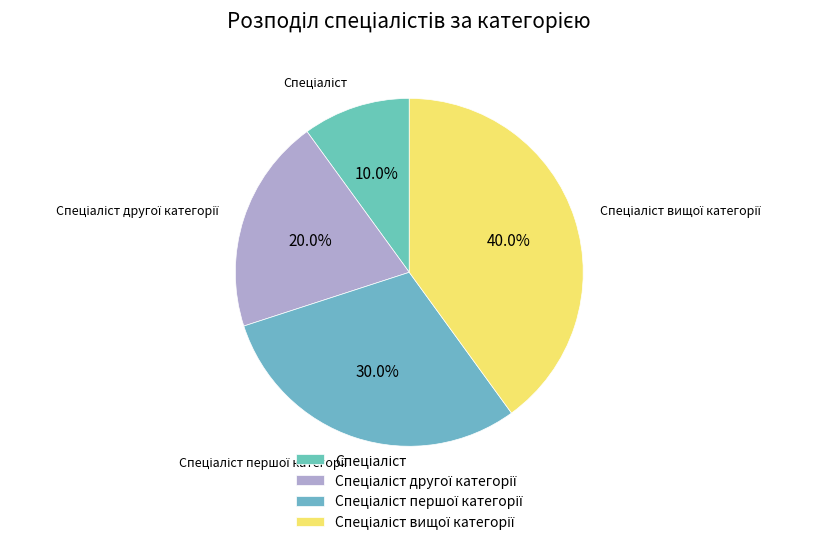

Does any single category account for the majority?

No